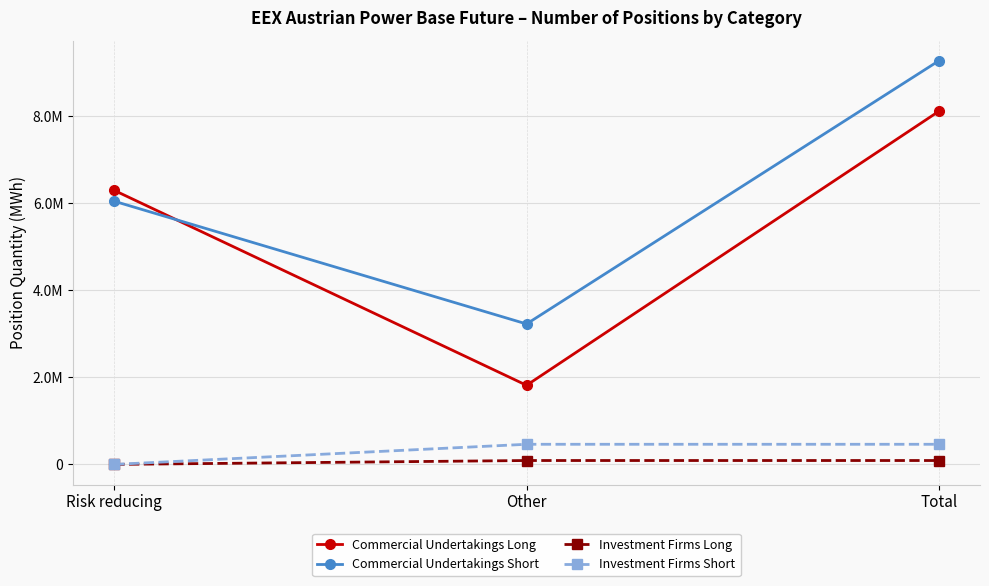

The Investment Firms Long series shows 134854 at Total. True or false?

False